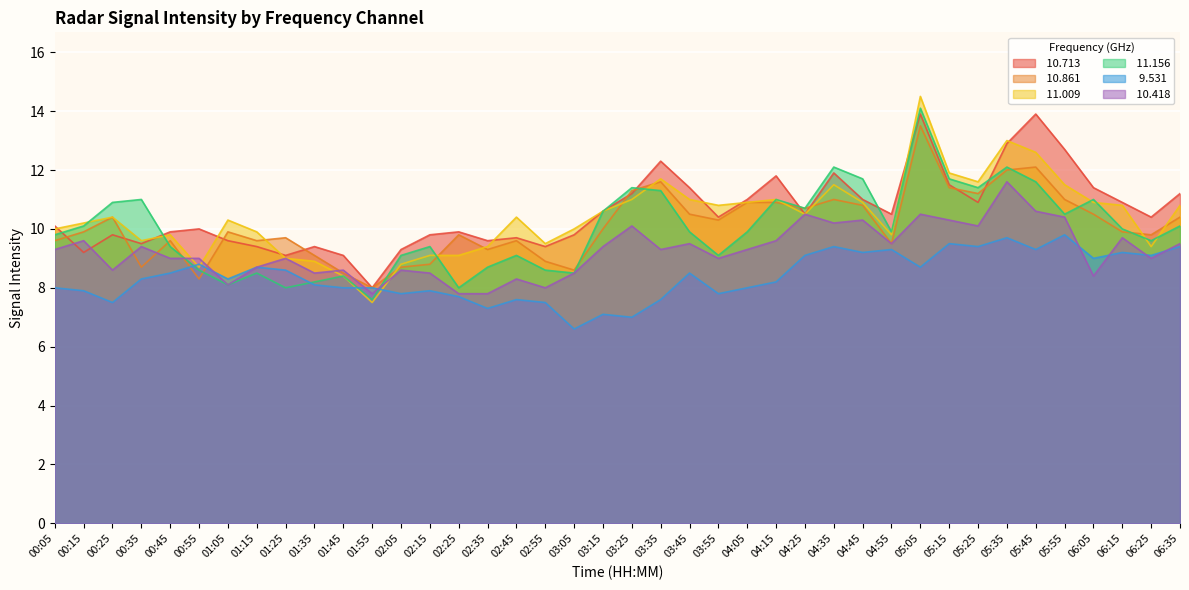

What is the value of the   9.531 point at the 7th from the left?

8.3